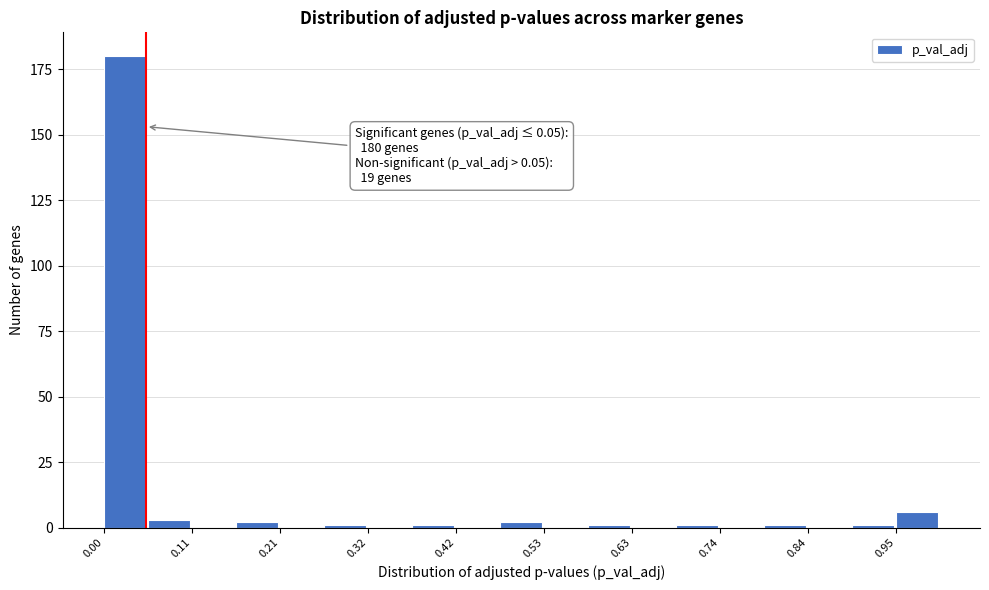

Read against the x-axis, roughly where is the centre of the tallest bar?

0.02